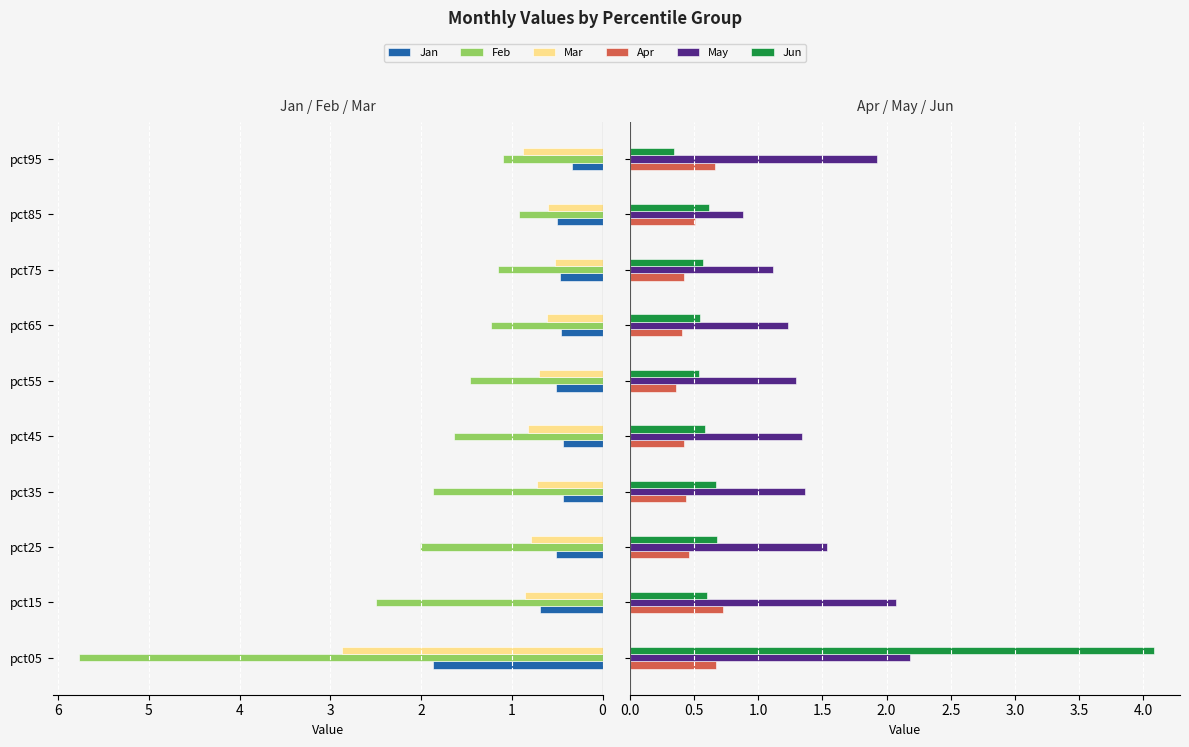

Are the bars grouped side by side (vs. stacked)?

Yes